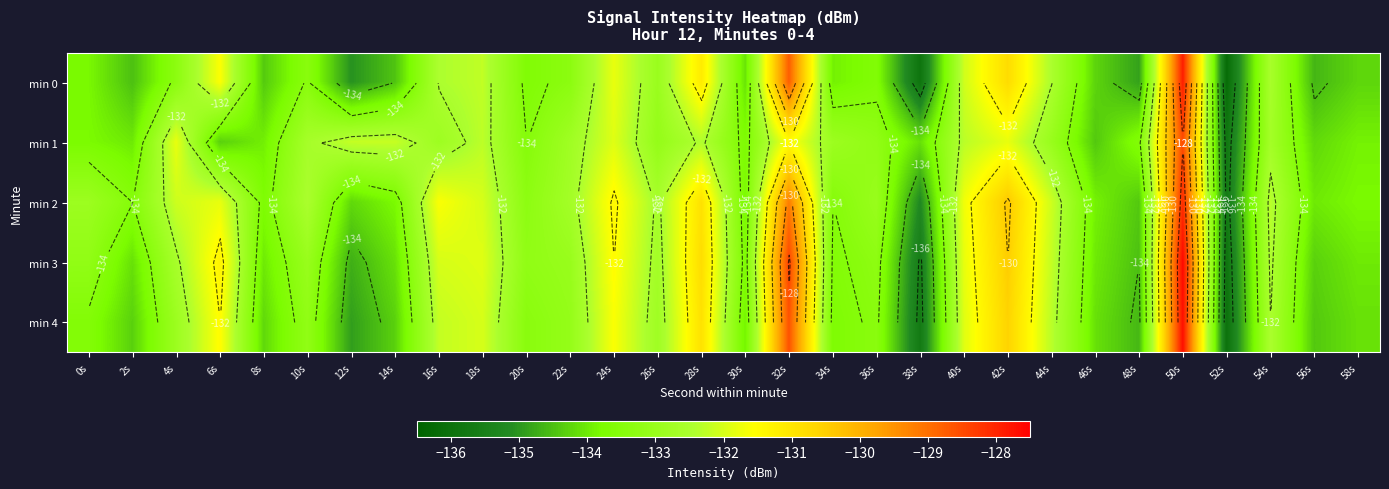

What is the sum of all min 1 values?

-3989.3